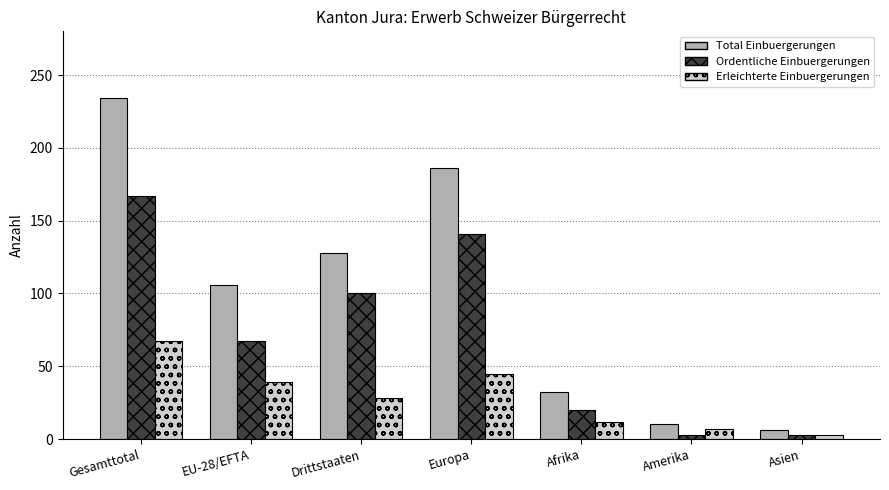

Which series has the widest spread of values?

Total Einbuergerungen